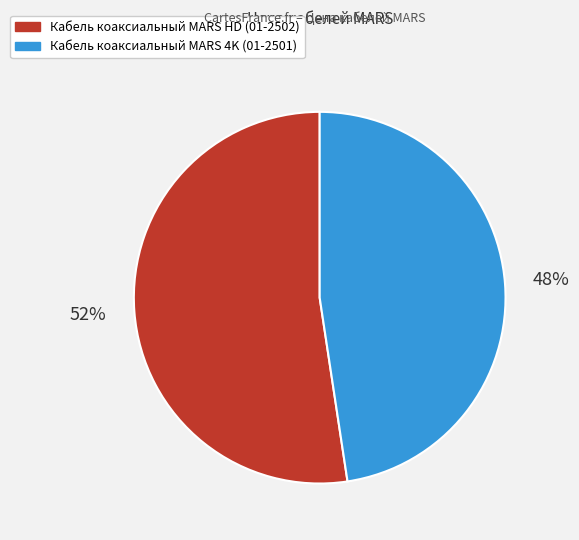

To the nearest percent, what is the average slice percentage?

50%